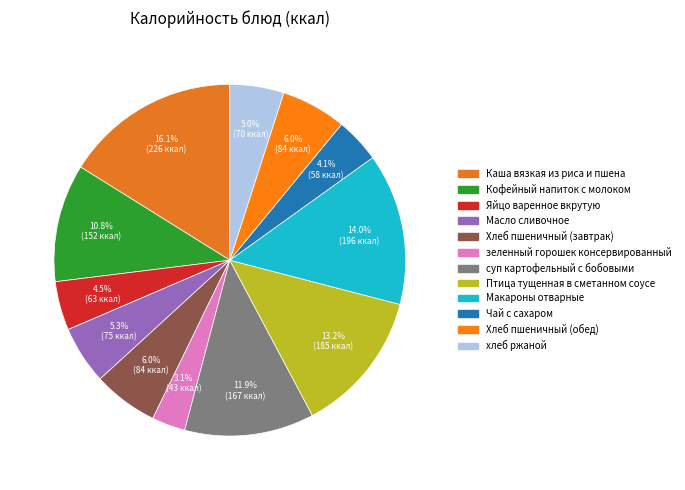

How many slices are in this pie chart?

12